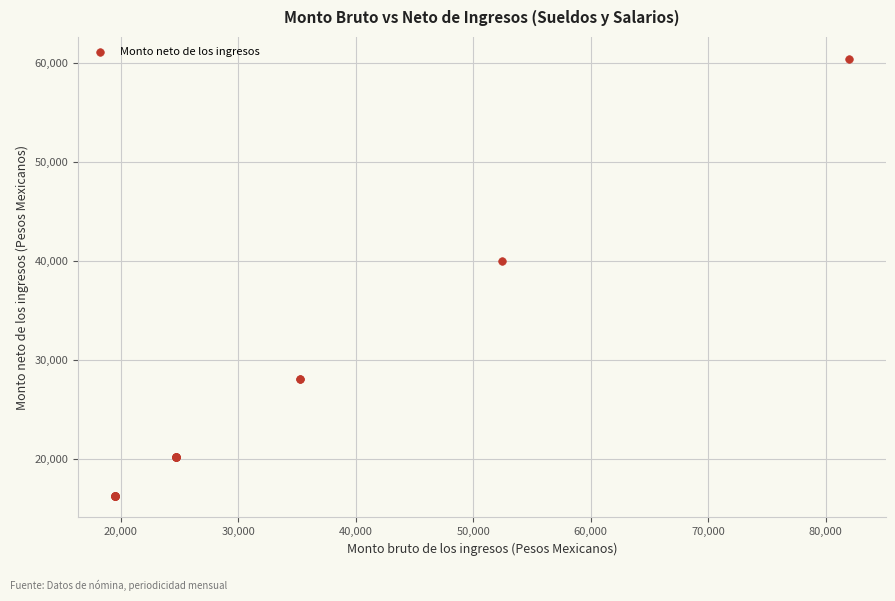

What Y value in the scatter plot is closest to 38359?

39998.4